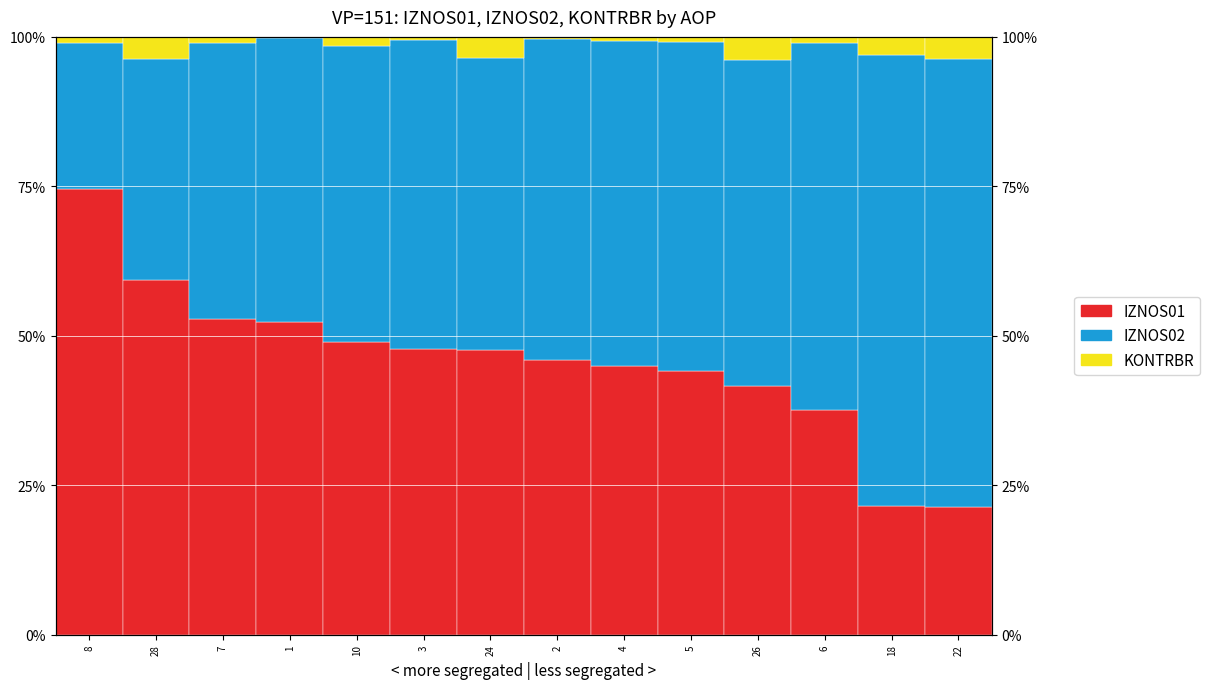

Reading right to left, what are all the values shown in this chart?

IZNOS01: 22=21.3	18=21.5	6=37.5	26=41.6	5=44.1	4=45.0	2=45.9	24=47.6	3=47.8	10=49.0	1=52.3	7=52.8	28=59.4	8=74.6
IZNOS02: 22=74.9	18=75.4	6=61.5	26=54.5	5=55.2	4=54.4	2=53.8	24=48.9	3=51.8	10=49.5	1=47.5	7=46.2	28=36.9	8=24.4
KONTRBR: 22=3.8	18=3.1	6=1.0	26=3.9	5=0.8	4=0.6	2=0.3	24=3.5	3=0.5	10=1.5	1=0.1	7=1.0	28=3.7	8=1.0